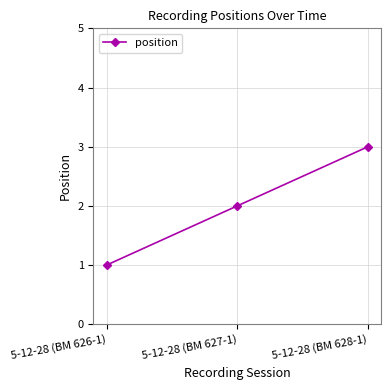

Reading left to right, transcribe all the data shown in this chart.

1	2	3